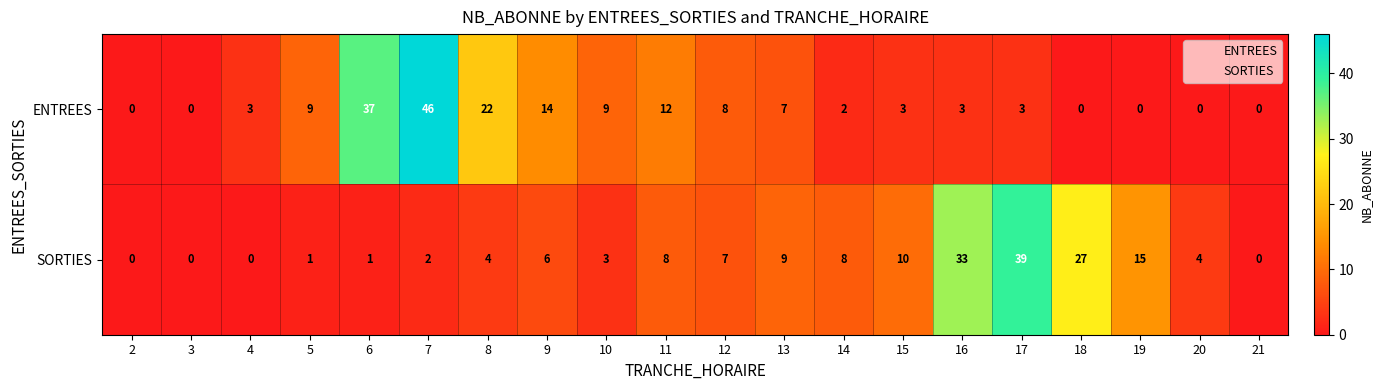

How many categories are shown in the chart?

20